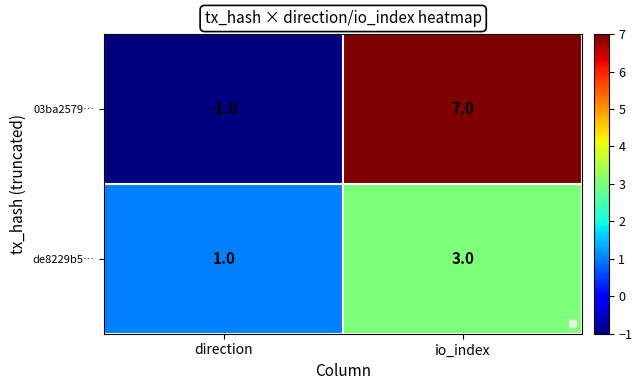

What is the smallest value displayed?

-1